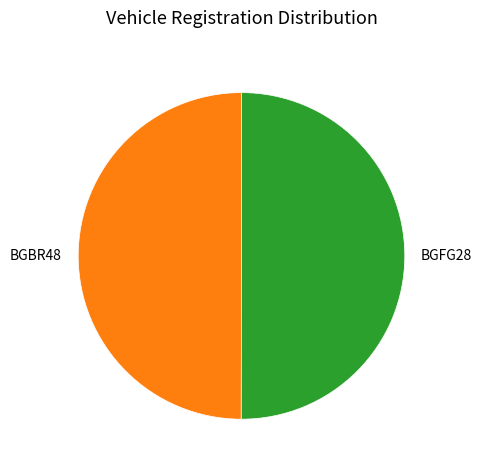

Approximately how many times larger is the value at BGBR48 compared to BGFG28?

1.0